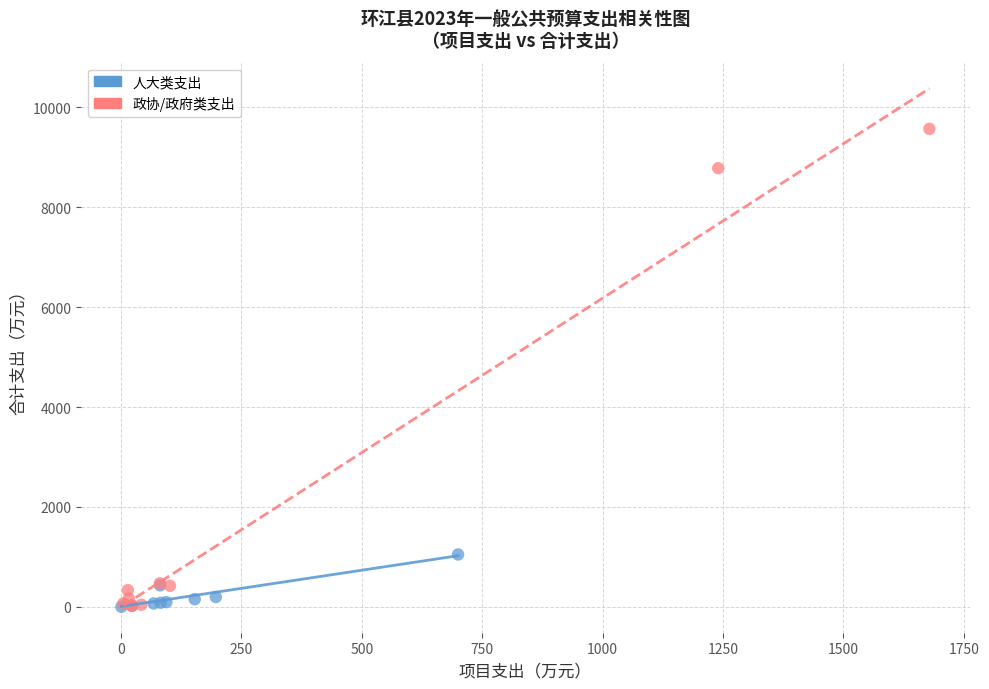

Which series has the widest spread of Y values?

政协/政府类支出